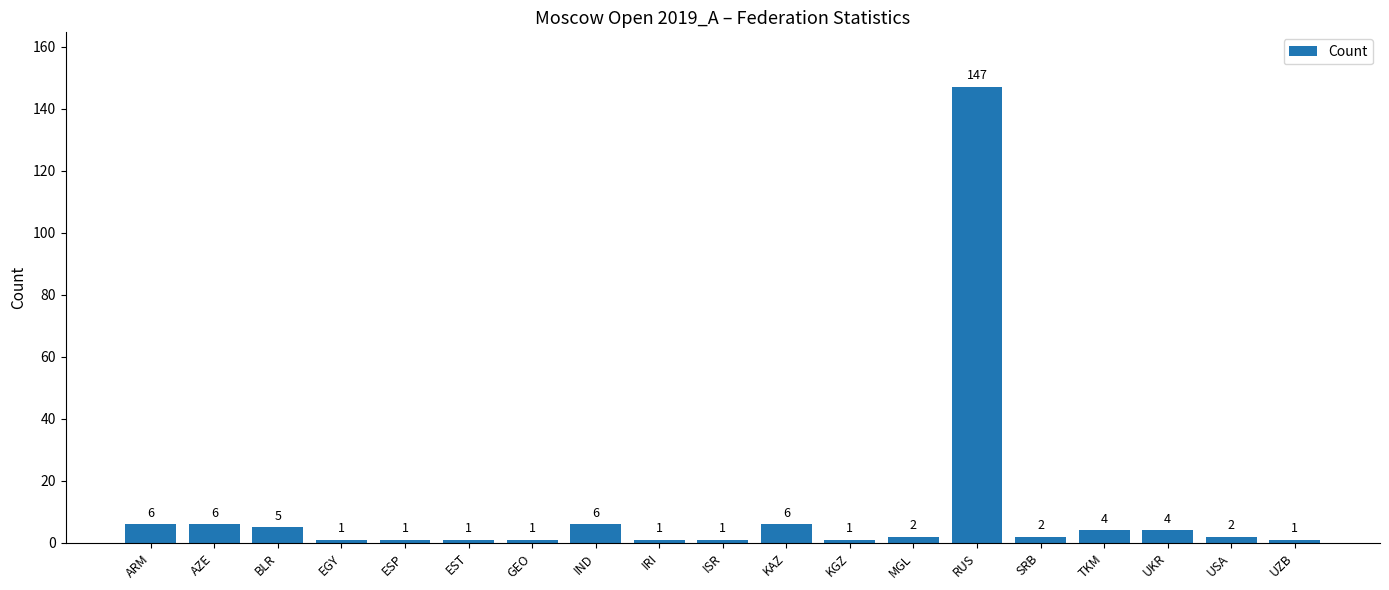

Which label corresponds to the largest value in the chart?

RUS